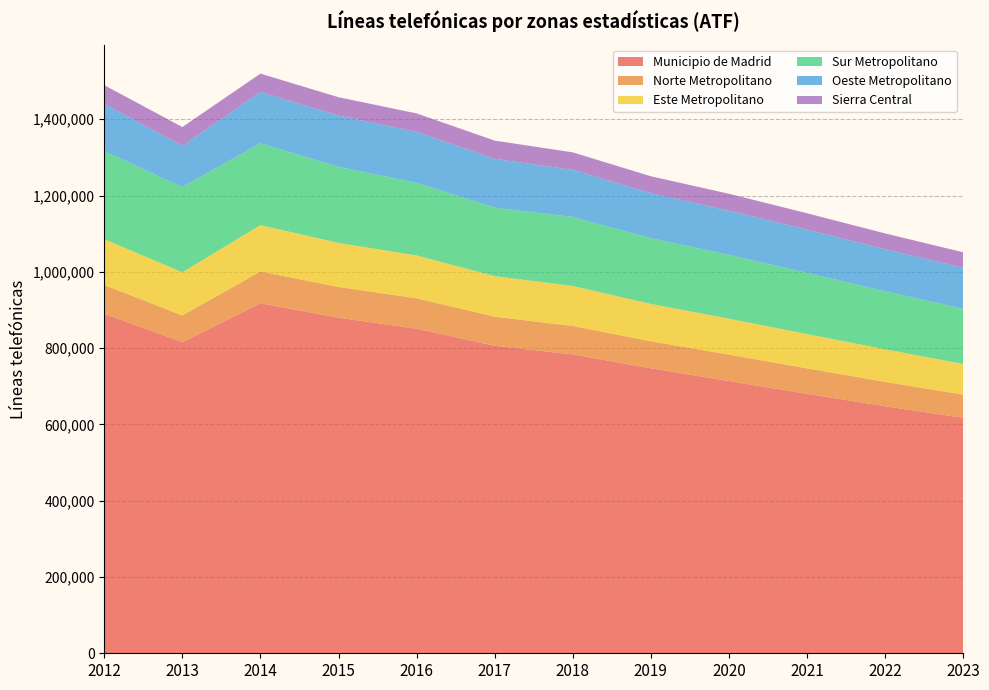

Reading right to left, what are all the values shown in this chart?

Municipio de Madrid: 617199	647678	680137	713683	747093	783532	806027	850988	879651	917848	815585	889975
Norte Metropolitano: 60802	63878	66935	69266	70873	74519	76442	79731	80642	83137	69973	75464
Este Metropolitano: 80506	85332	89759	94217	97861	104782	106274	112150	115539	121424	113135	120167
Sur Metropolitano: 144537	152179	160541	167221	172506	180921	179822	190438	199324	214636	223567	230891
Oeste Metropolitano: 107445	110317	113312	115724	118206	123616	127739	133236	134514	134508	107832	123761
Sierra Central: 40769	41331	42889	44535	44018	45792	47718	48741	48091	48034	49449	49010